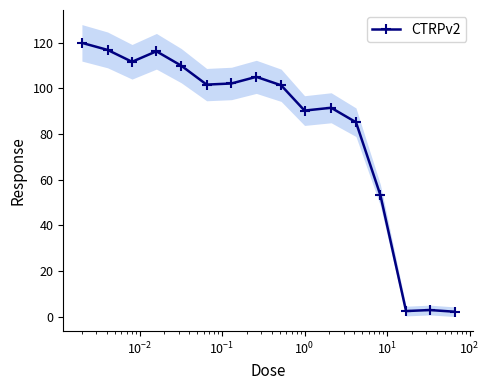

What is the value of the CTRPv2 point at the 7th from the left?

102.2